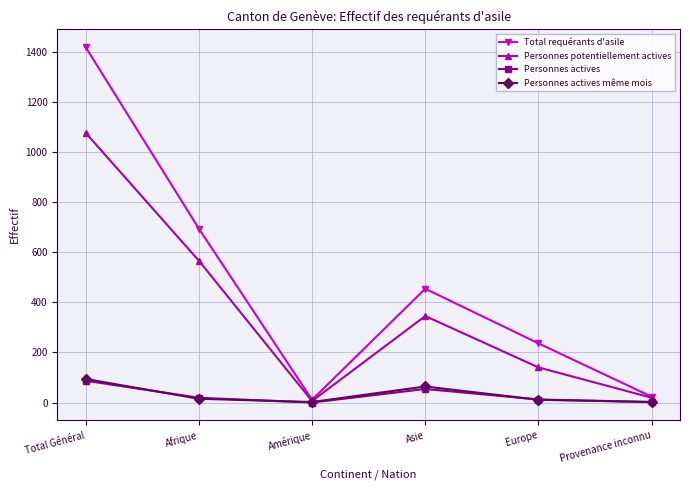

What is the sum of the Personnes potentiellement actives values at Total Général and Afrique?

1642